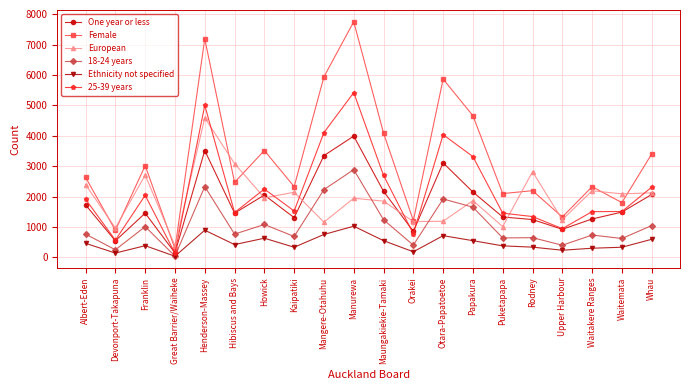

Is it true that European equals 1501 at Devonport-Takapuna?

False